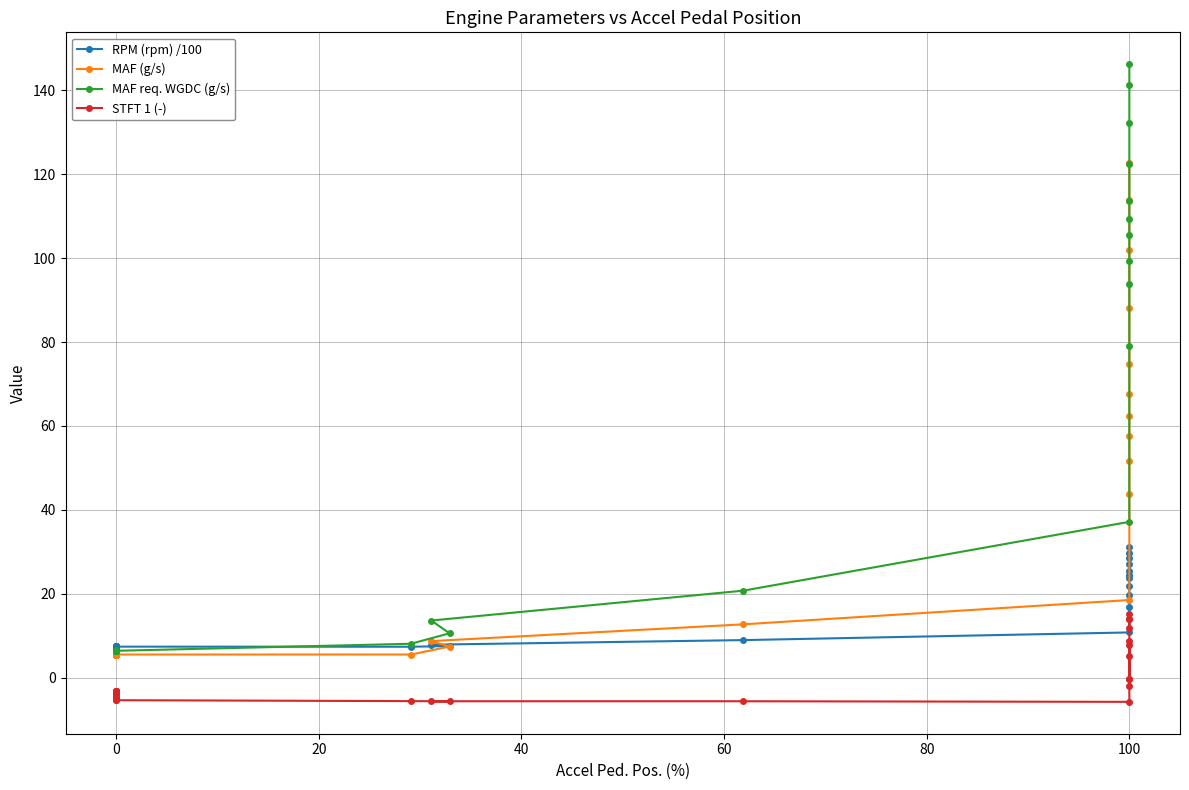

What are all the series names shown in the legend?

RPM (rpm) /100, MAF (g/s), MAF req. WGDC (g/s), STFT 1 (-)